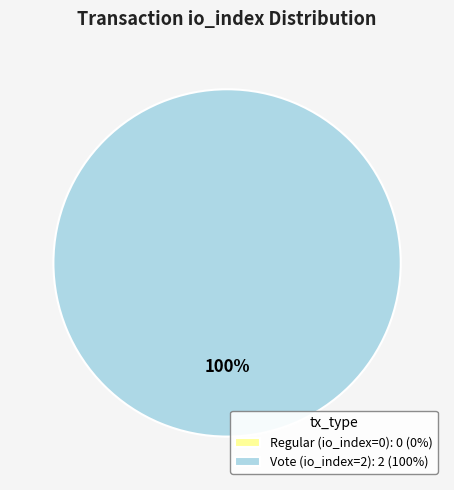

Rank the categories by value from highest to lowest.

Vote (io_index=2), Regular (io_index=0)